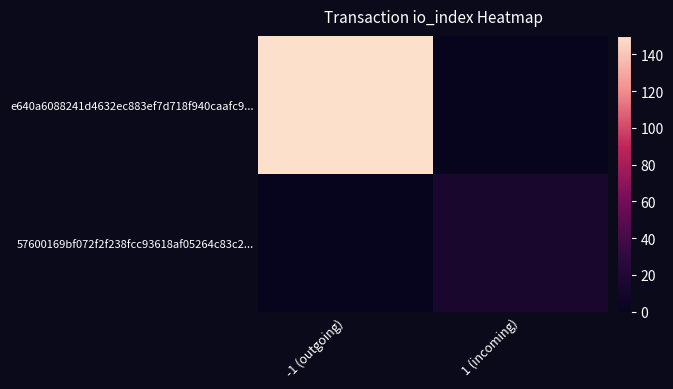

What is the greatest value displayed?

150